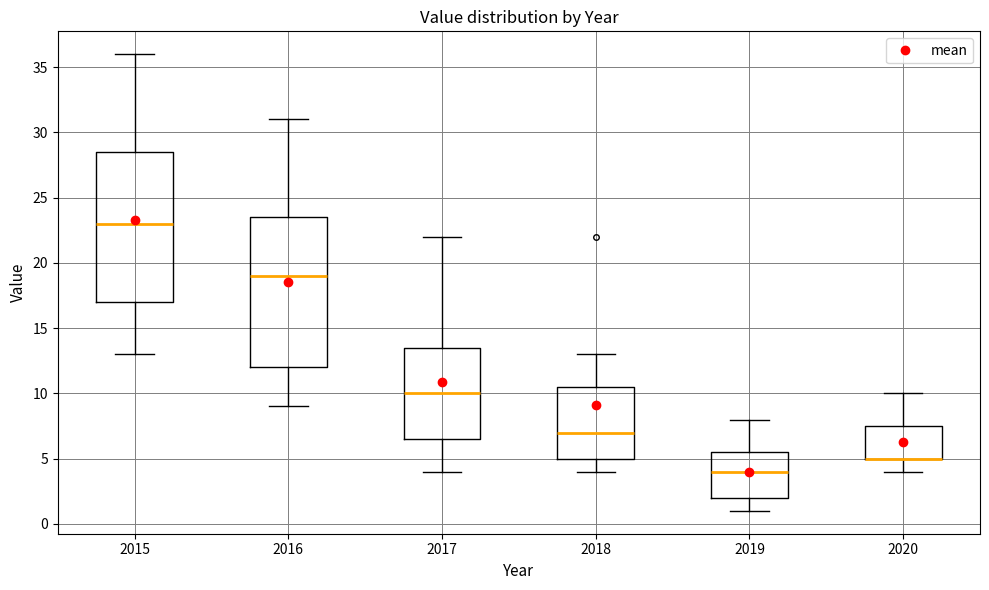

Reading left to right, transcribe this box plot: for each box, give where its median line is, the range the box spans, and where its two whiskers end, as read against the y-axis. The values are not printed on the chart, so give them approximately, as read against the axis.

2015: median 23.0, box 17.0 to 28.5, whiskers 13.0 to 36.0
2016: median 19.0, box 12.0 to 23.5, whiskers 9.0 to 31.0
2017: median 10.0, box 6.5 to 13.5, whiskers 4.0 to 22.0
2018: median 7.0, box 5.0 to 10.5, whiskers 4.0 to 13.0
2019: median 4.0, box 2.0 to 5.5, whiskers 1.0 to 8.0
2020: median 5.0 (drawn on the box's lower edge), box 5.0 to 7.5, whiskers 4.0 to 10.0